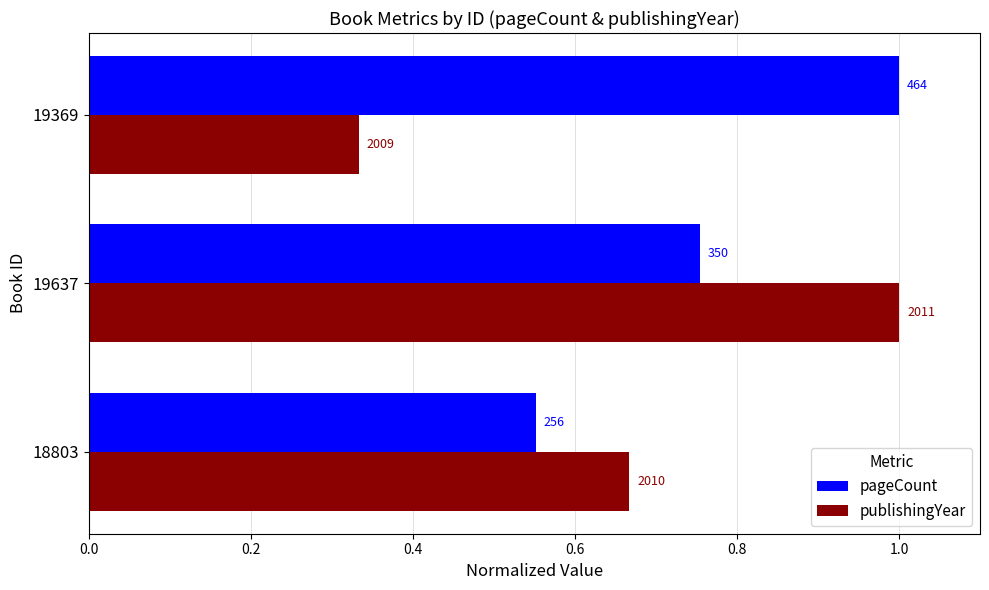

What are all the series names shown in the legend?

pageCount, publishingYear